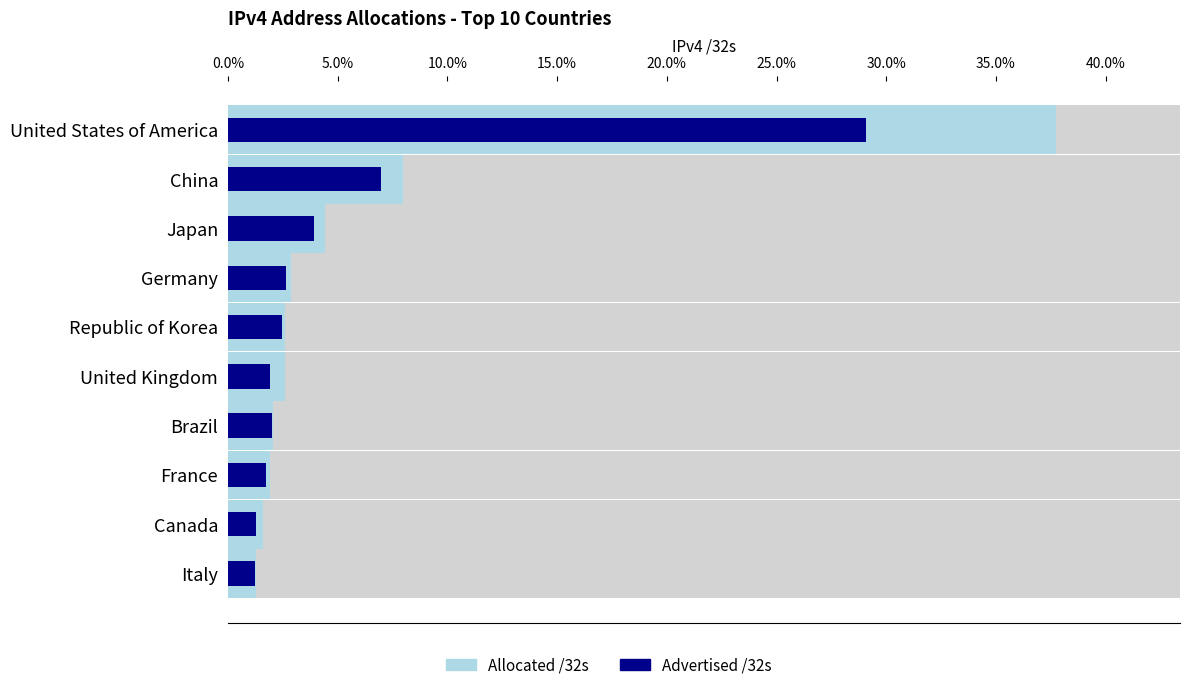

What position from the left is China?

2